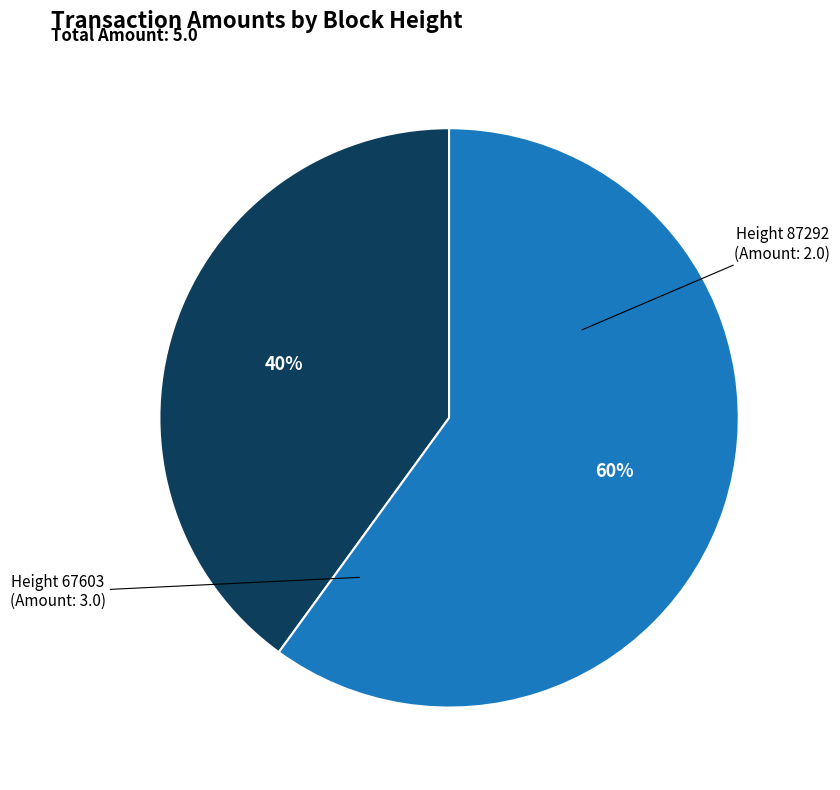

Which category has the smallest portion of the pie?

Height 87292